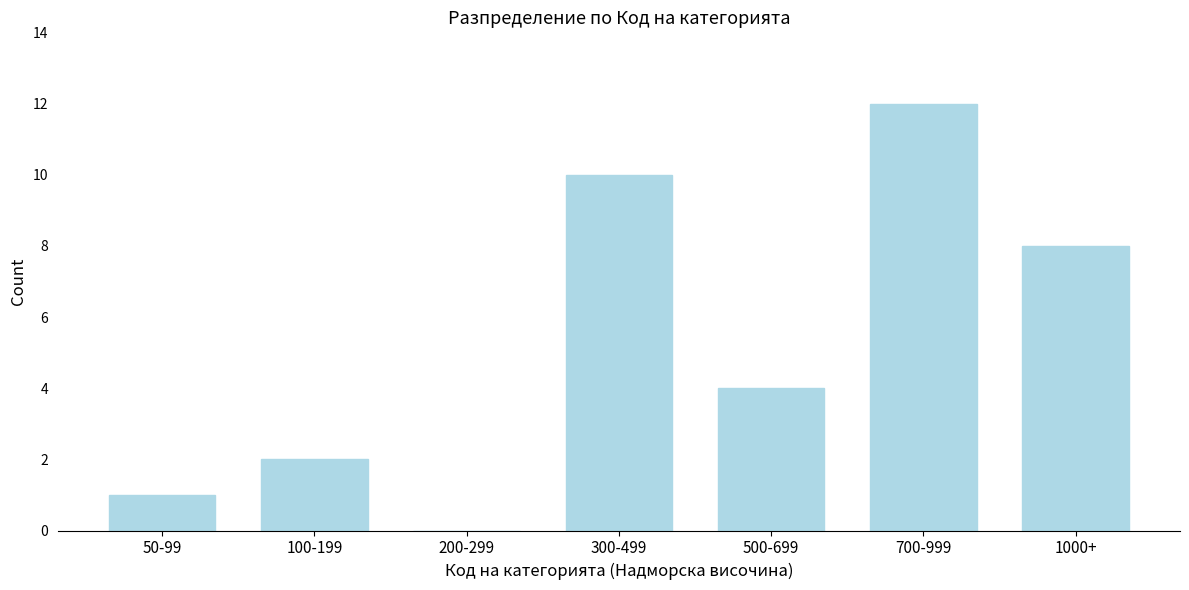

Reading left to right, transcribe all the data shown in this chart.

50-99=1	100-199=2	200-299=0	300-499=10	500-699=4	700-999=12	1000+=8